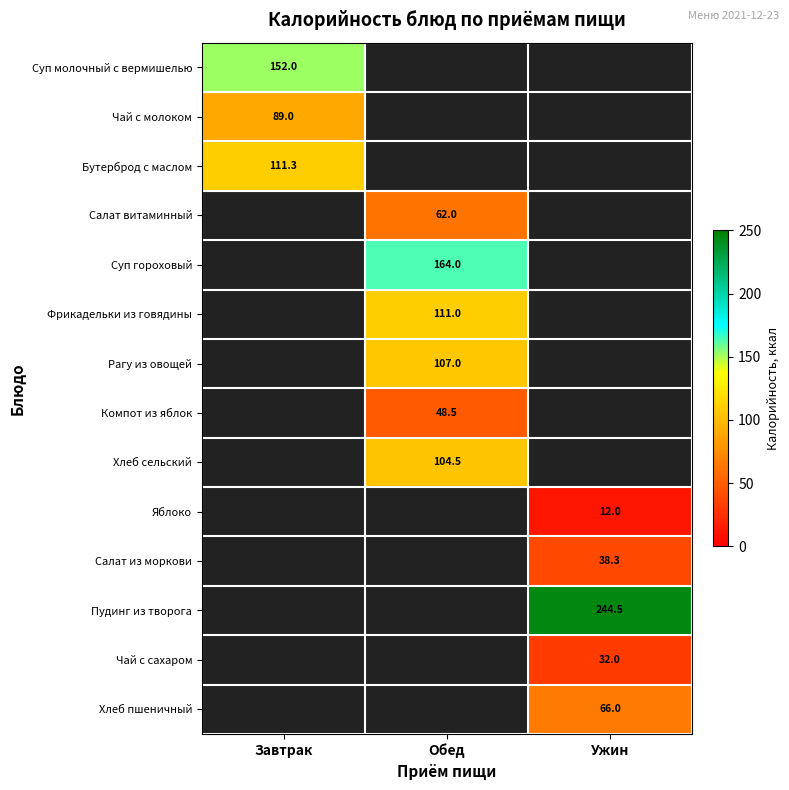

How many series are shown in this chart?

14